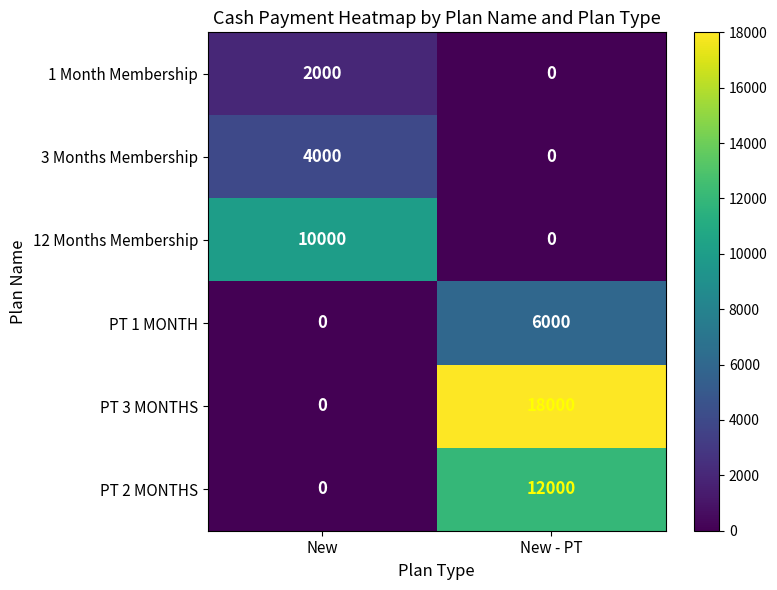

Reading right to left, transcribe all the data shown in this chart.

1 Month Membership: 0	2000
3 Months Membership: 0	4000
12 Months Membership: 0	10000
PT 1 MONTH: 6000	0
PT 3 MONTHS: 18000	0
PT 2 MONTHS: 12000	0